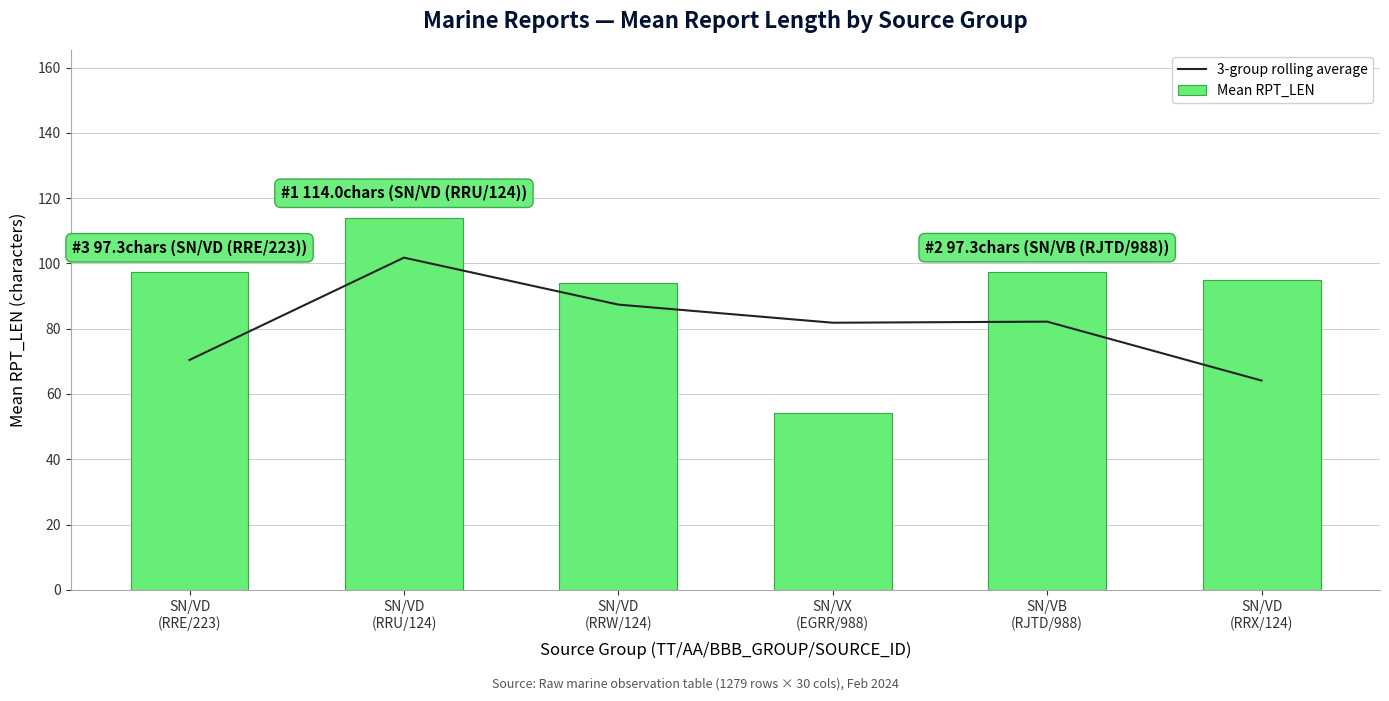

What are all the series names shown in the legend?

3-group rolling average, Mean RPT_LEN